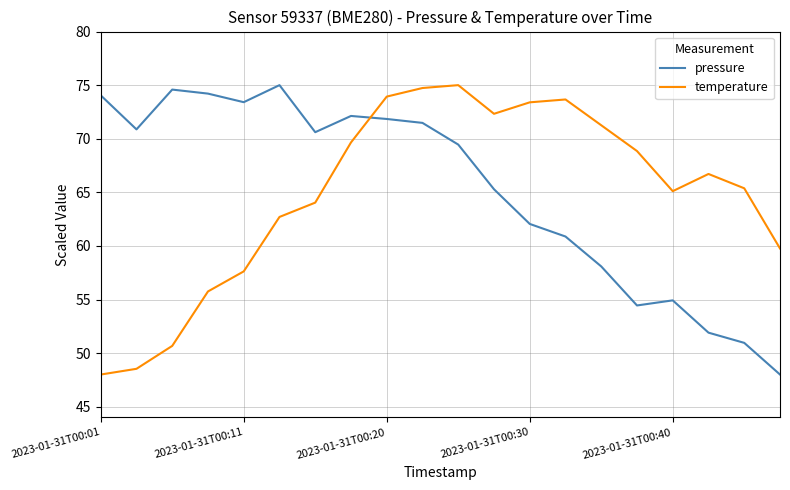

After their last crossing, which series has the higher values: pressure or temperature?

temperature